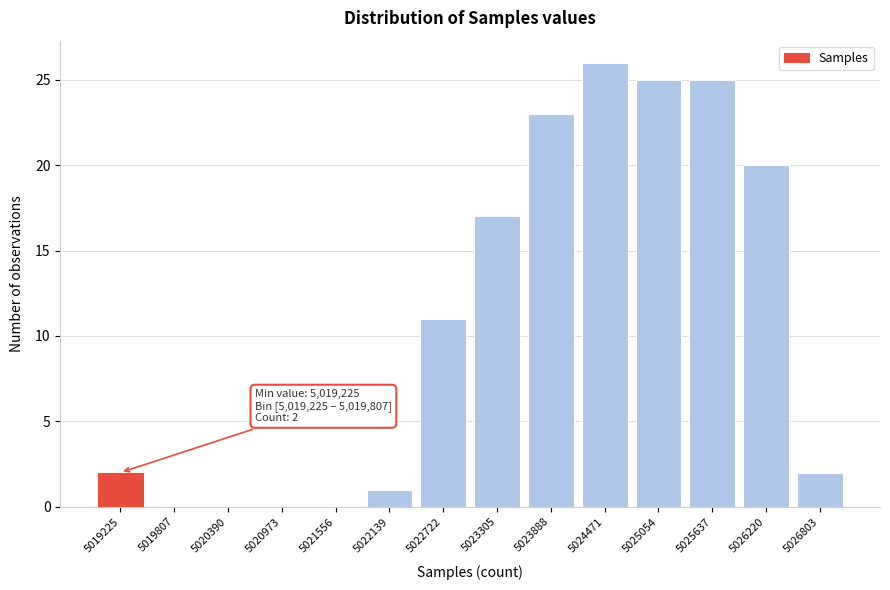

Reading left to right, extract all data points from this chart.

5019225=2	5019807=0	5020390=0	5020973=0	5021556=0	5022139=1	5022722=11	5023305=17	5023888=23	5024471=26	5025054=25	5025637=25	5026220=20	5026803=2